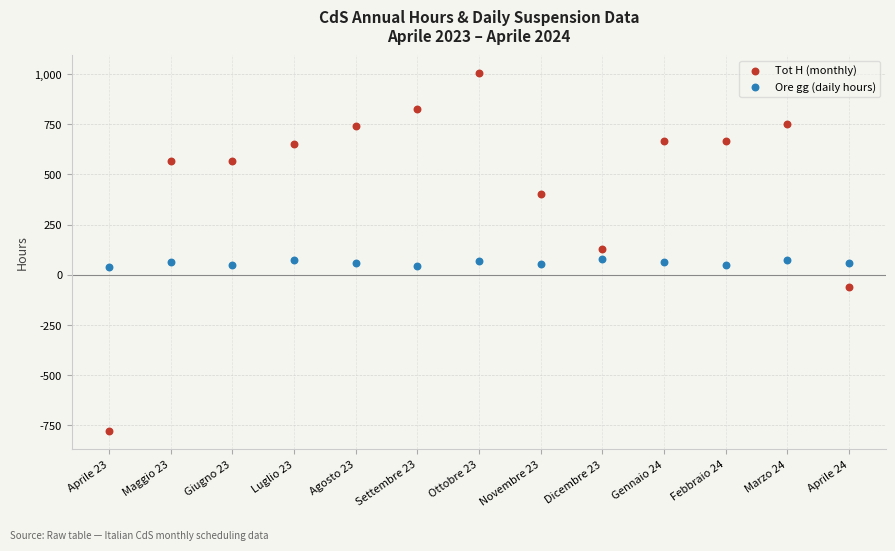

Across all data points, what is the range of Y values (max minus min)?

1785.6